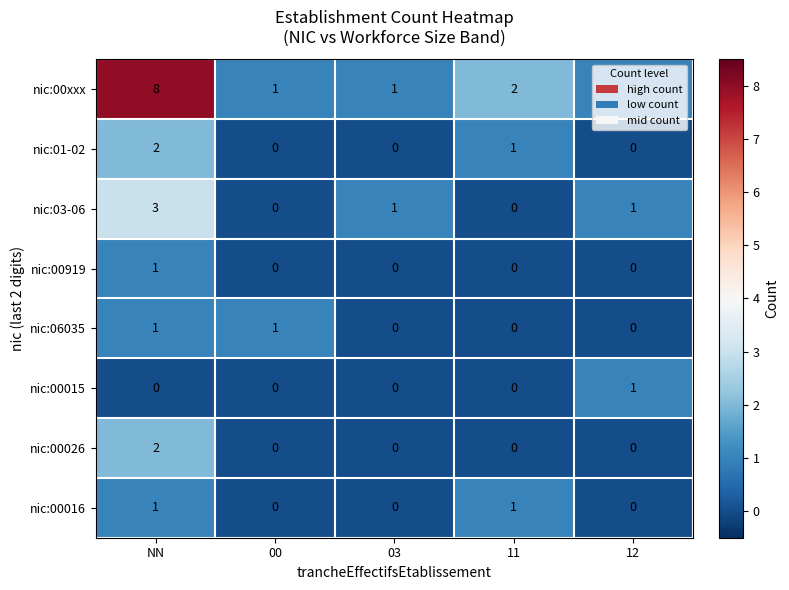

At how many categories does at least one series exceed 7?

1